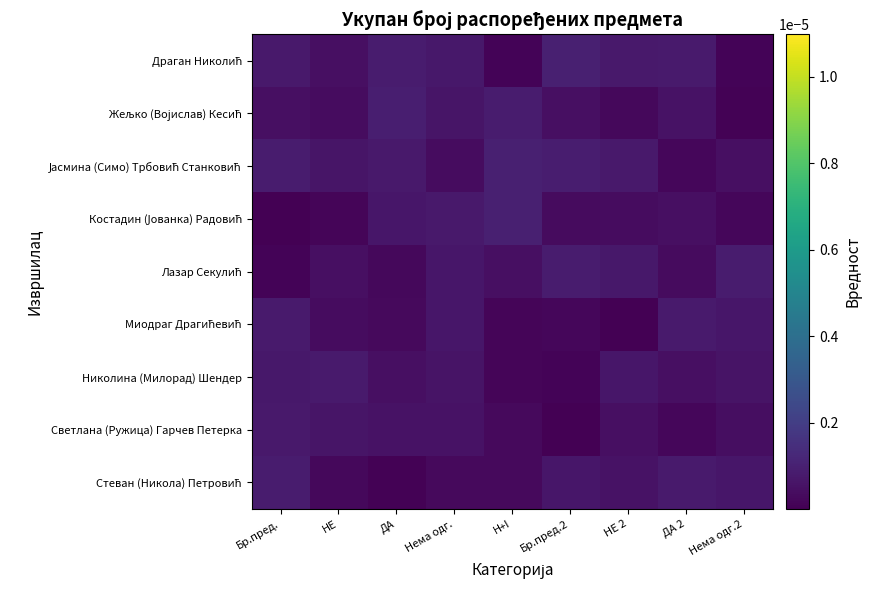

Rank the series at Бр.пред.2 from lowest to highest value.

Светлана (Ружица) Гарчев Петерка, Николина (Милорад) Шендер, Миодраг Драгићевић, Костадин (Јованка) Радовић, Жељко (Војислав) Кесић, Стеван (Никола) Петровић, Лазар Секулић, Јасмина (Симо) Трбовић Станковић, Драган Николић